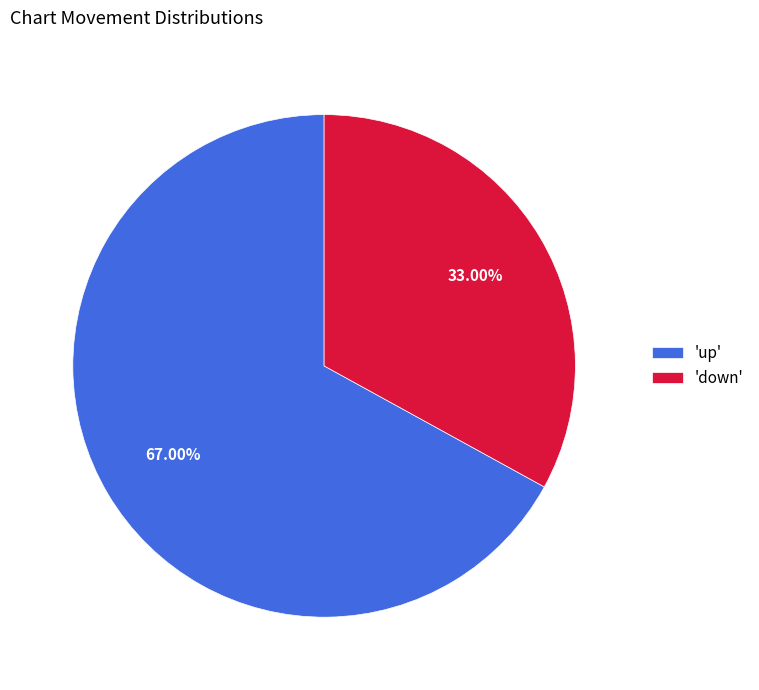

Combined, do 'down' and 'up' account for over 50%?

Yes